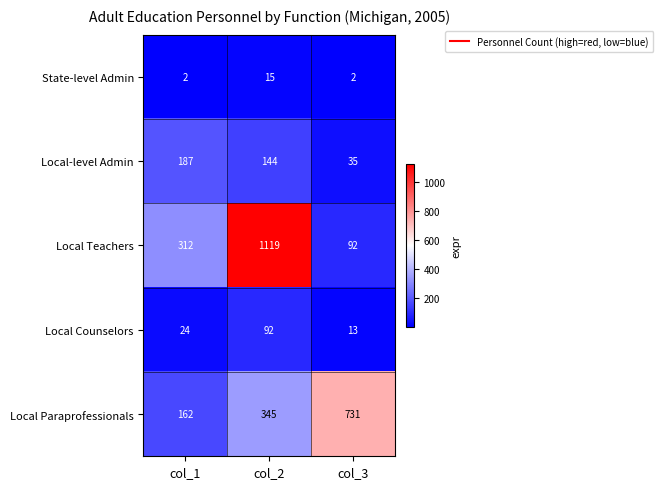

At which label is Local Paraprofessionals closest to 446?

col_2